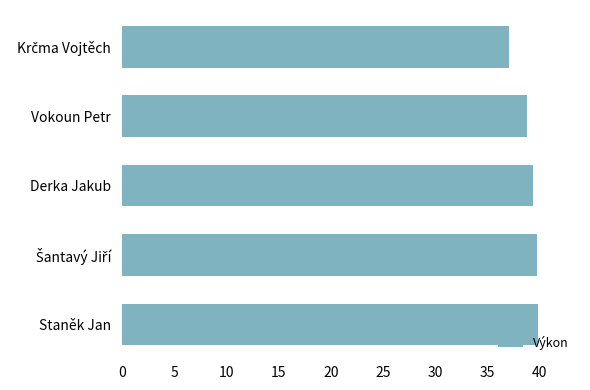

What is the greatest value displayed?

39.9